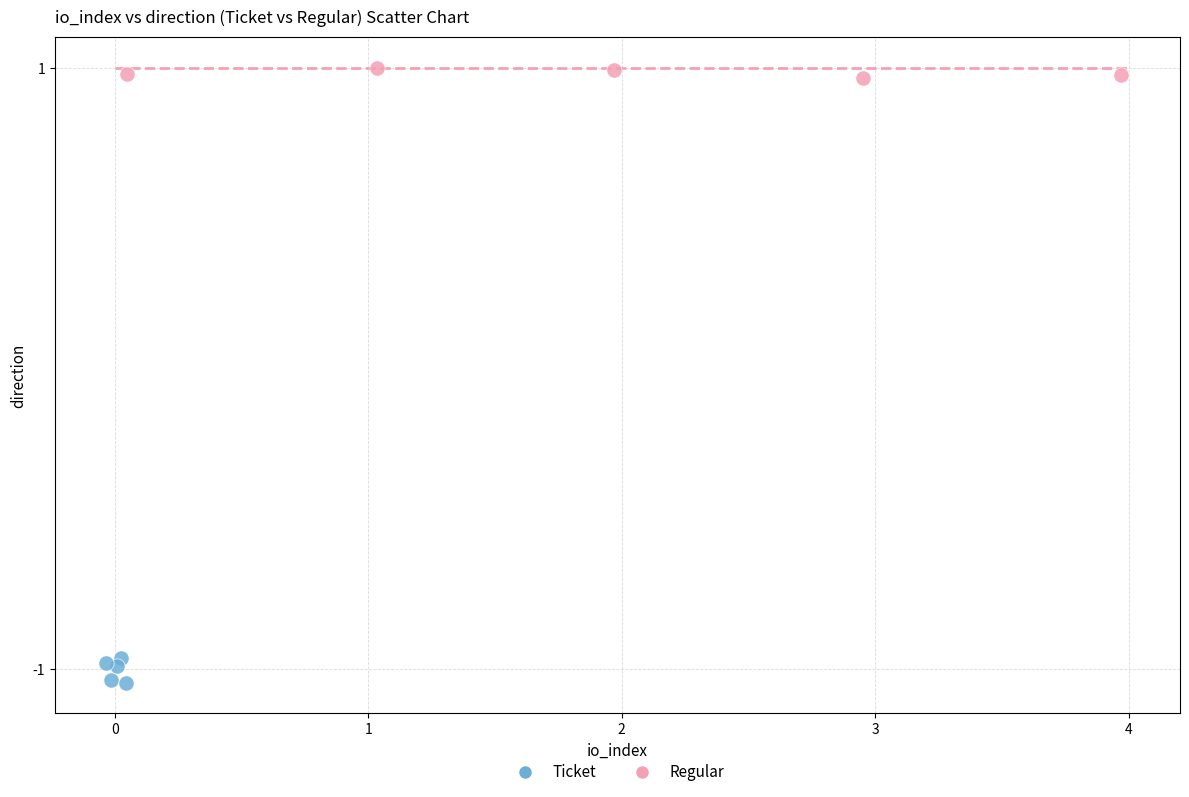

Which series has the largest Y range (max minus min)?

Ticket